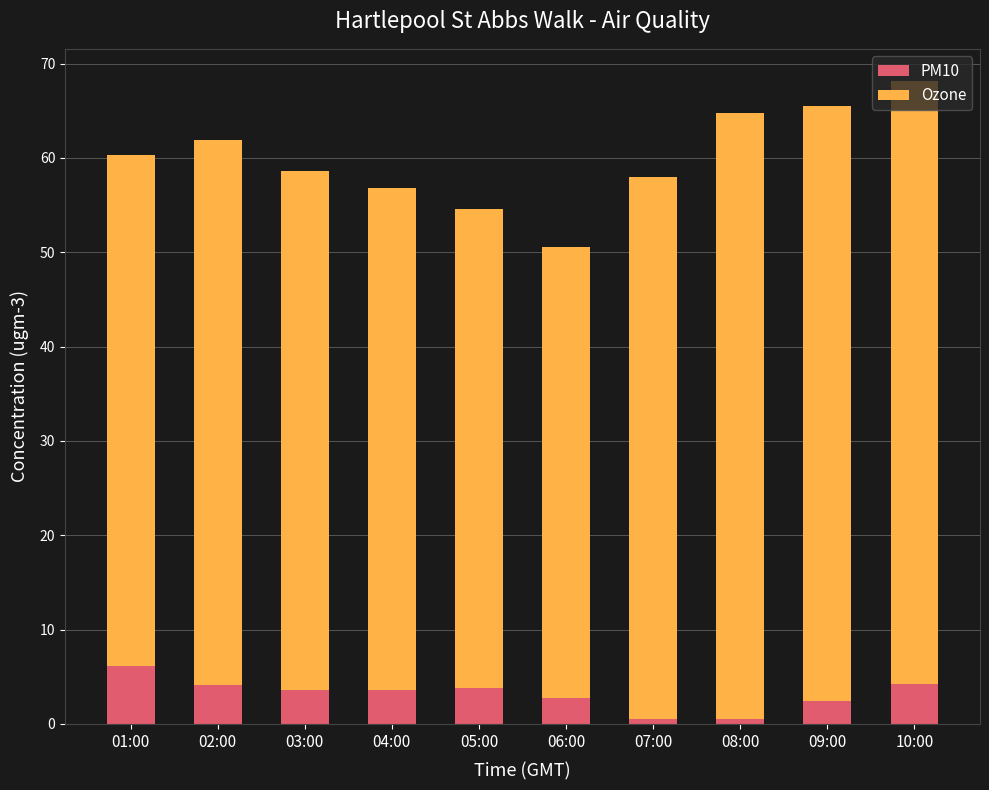

What is the average value of the PM10 series?

3.2